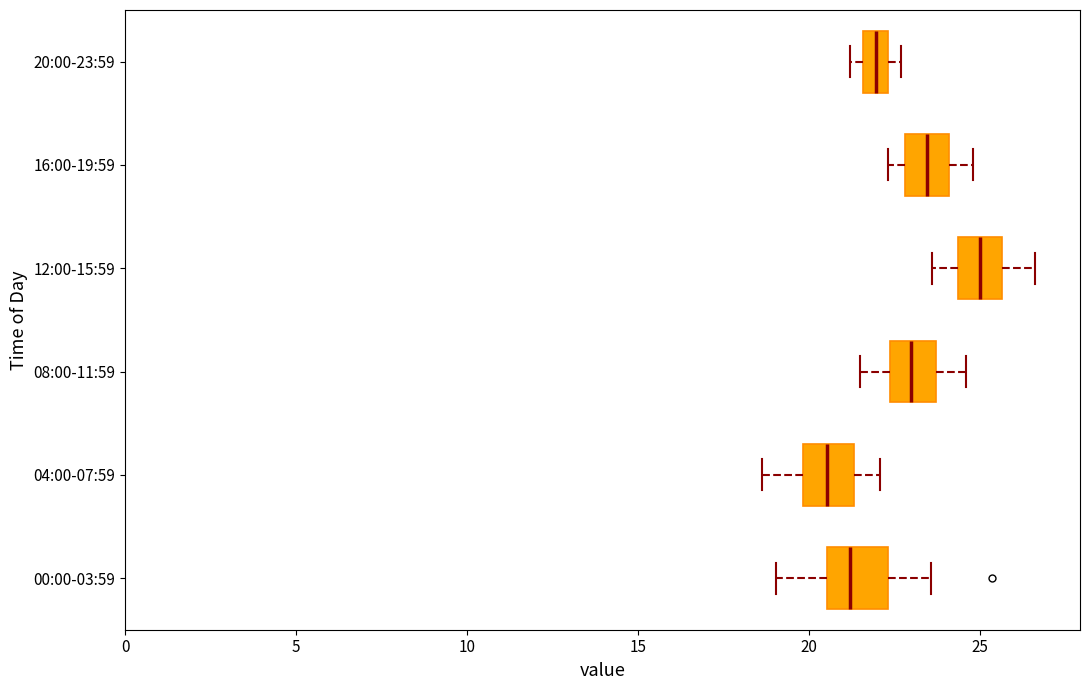

Which box's median line is the furthest to the right?

12:00-15:59